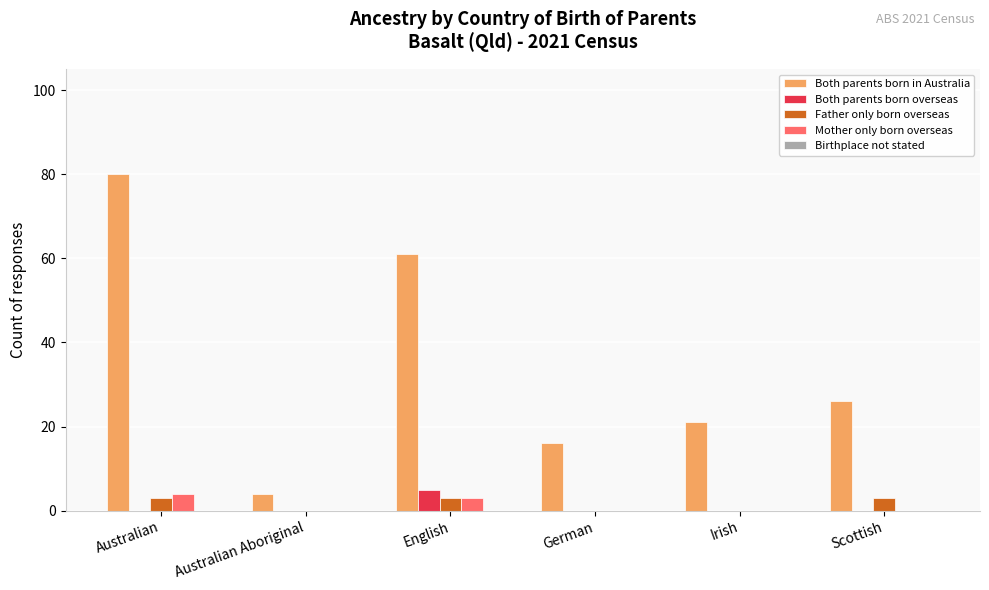

What value does the Both parents born overseas series have at English?

5